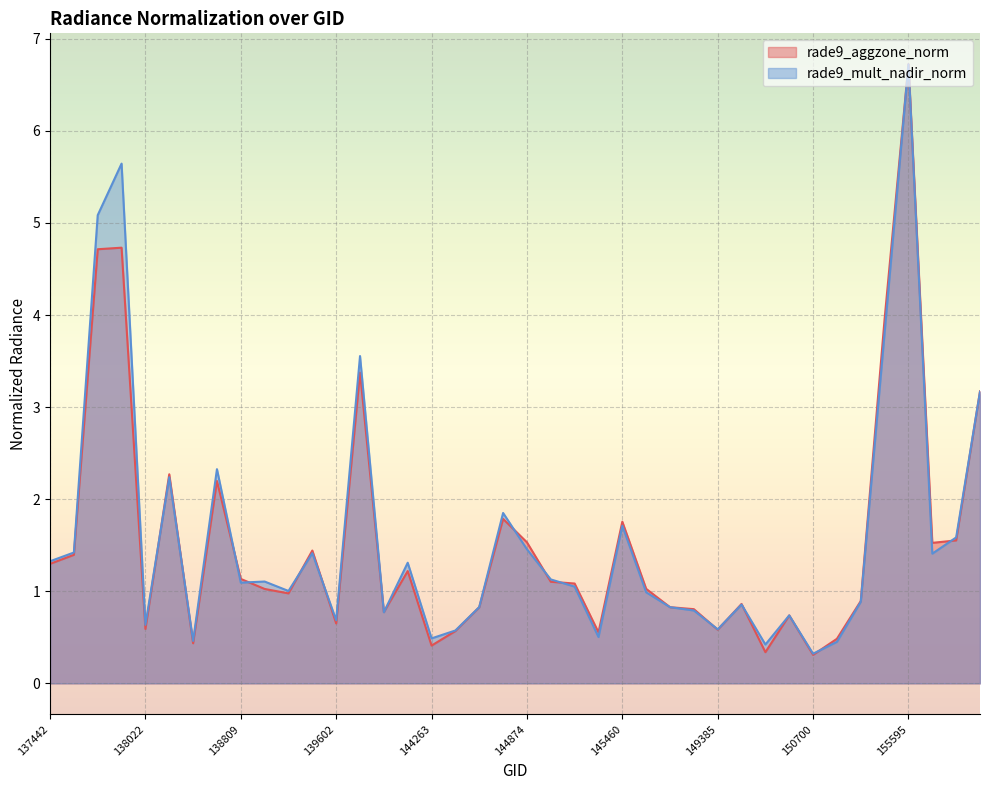

Which has a higher value, 137442 or 155971?

155971